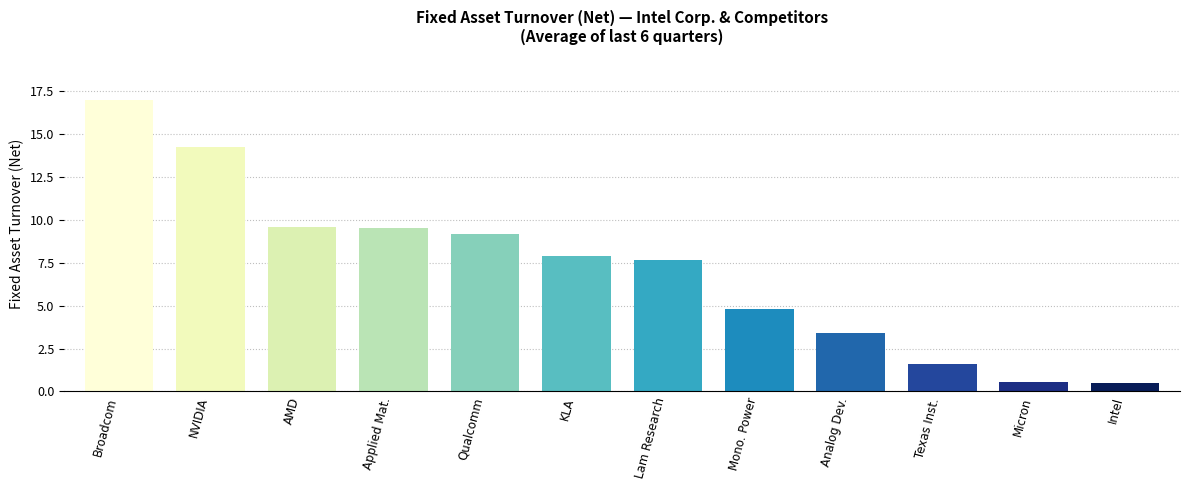

What is the label of the 3rd bar from the left?

AMD